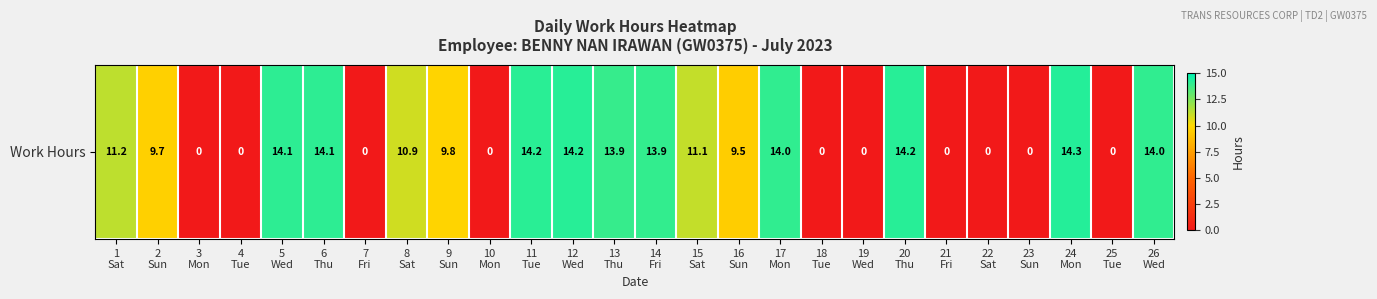

Which category has the highest value across all series?

24
Mon